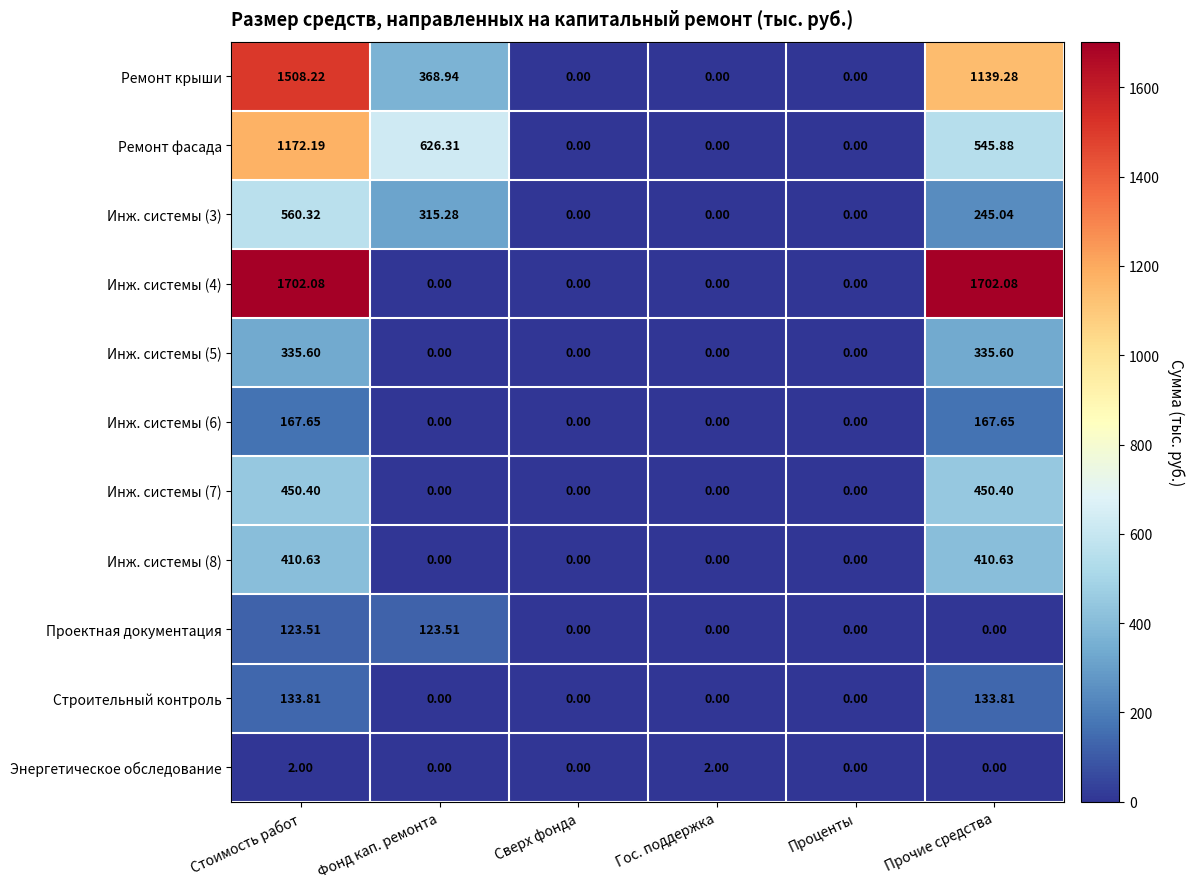

At which category is the sum across all series the highest?

Стоимость работ